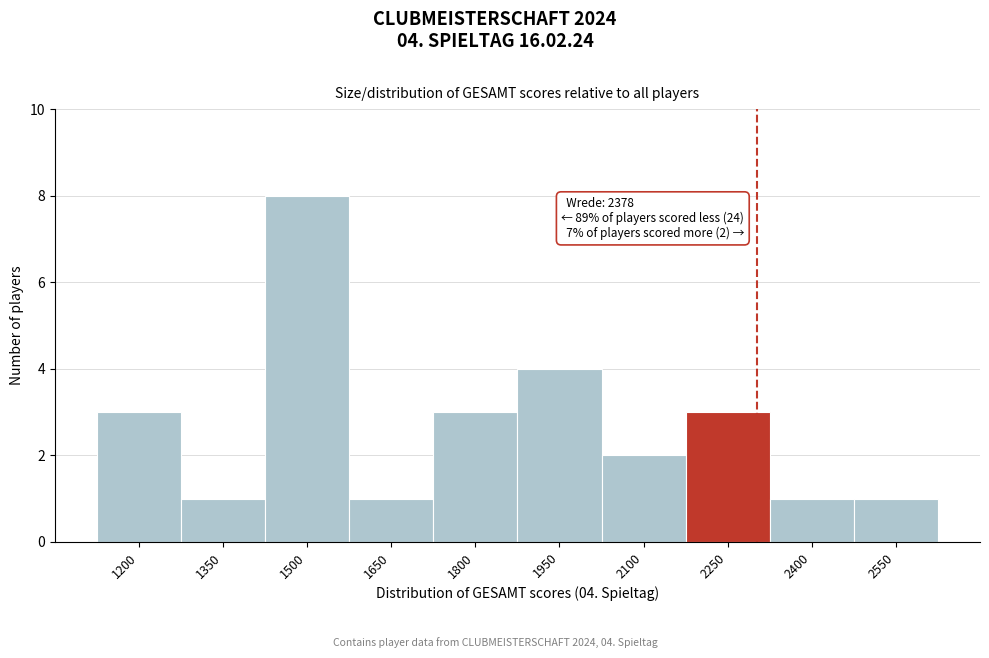

Reading left to right, transcribe all the data shown in this chart.

3	1	8	1	3	4	2	3	1	1